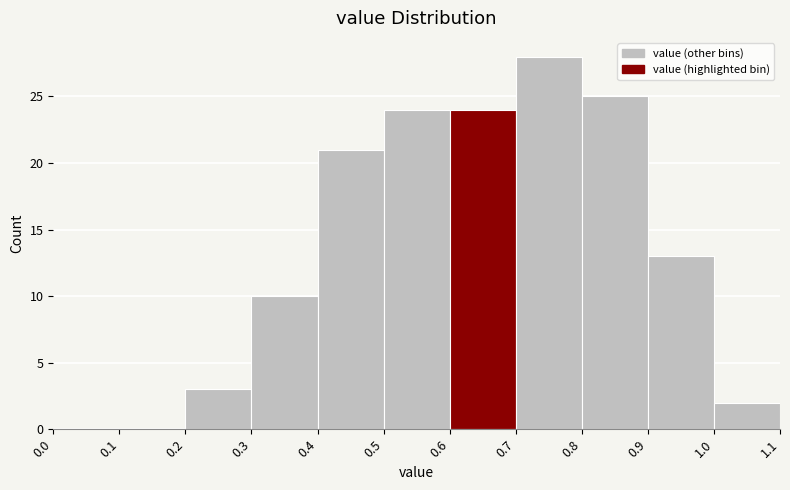

How tall is the bar that spans 0.5 to 0.6 on the x-axis? The values are not printed on the chart, so give them approximately, as read against the axis.

24